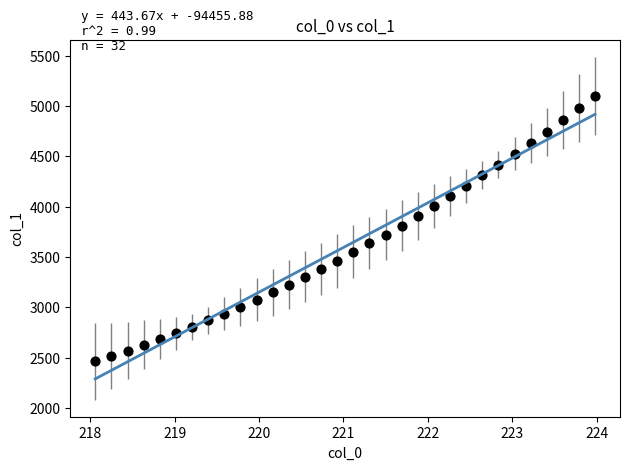

What is the range of Y values (max minus min)?

2633.4